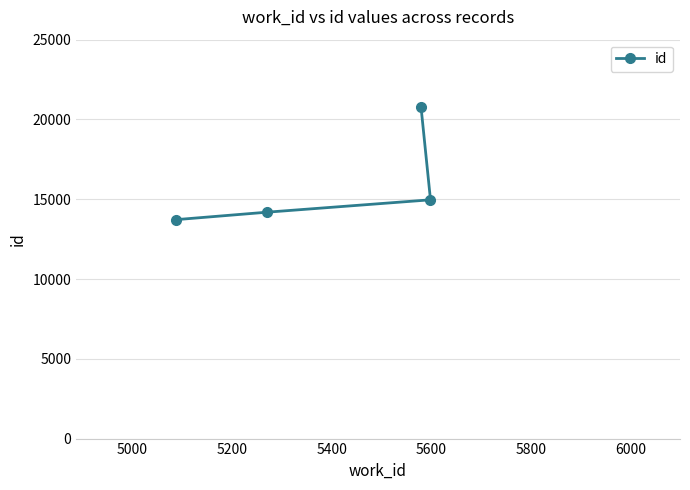

What is the value of the 4th point from the left?

14964